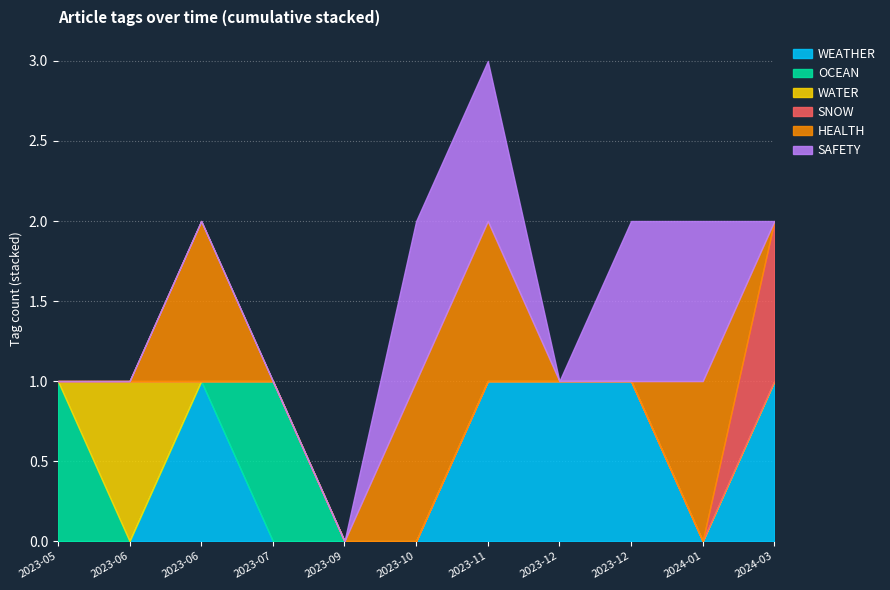

How many distinct data groups are displayed?

6